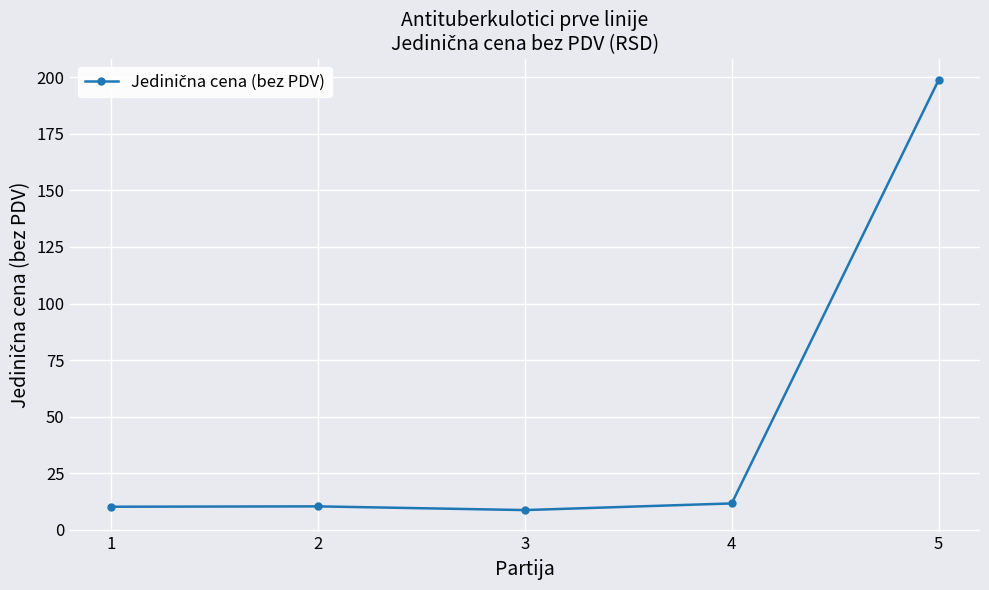

What is the difference between the maximum and minimum values?

190.0